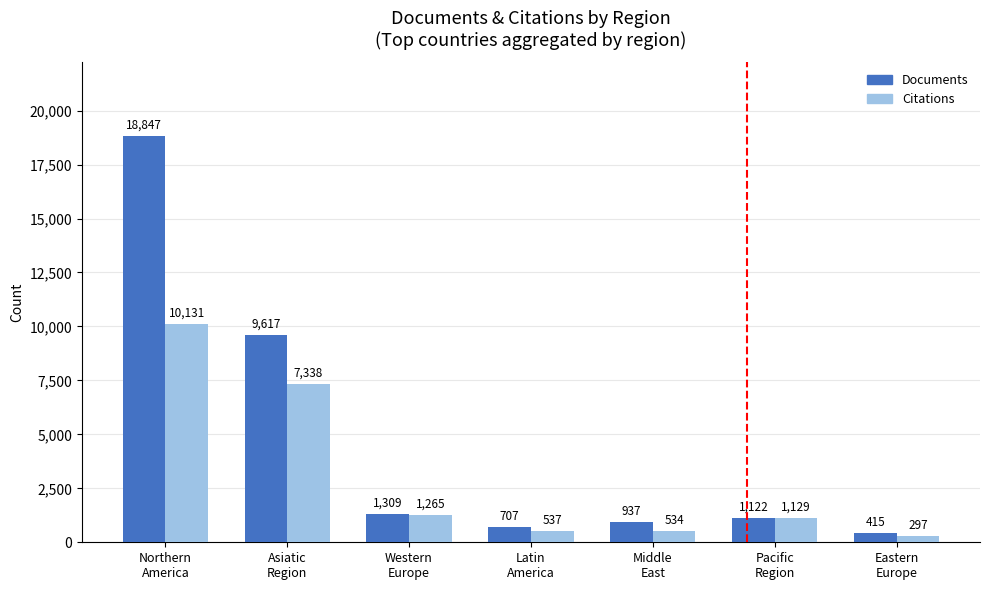

At how many categories does at least one series exceed 11098?

1